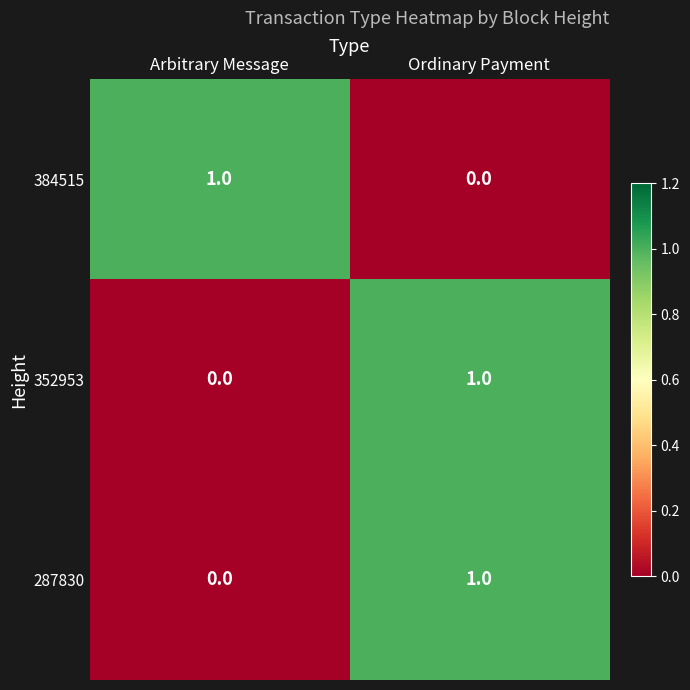

Which category has the highest value in the 384515 series?

Arbitrary Message